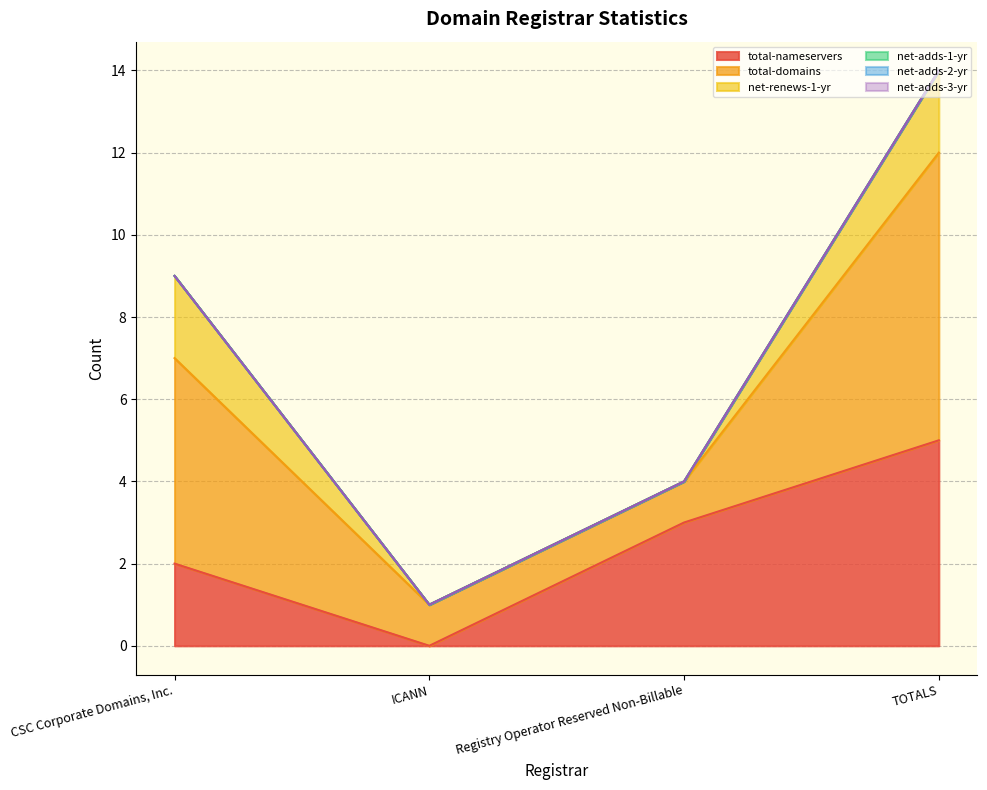

What is the sum of the net-renews-1-yr values at ICANN and CSC Corporate Domains, Inc.?

2